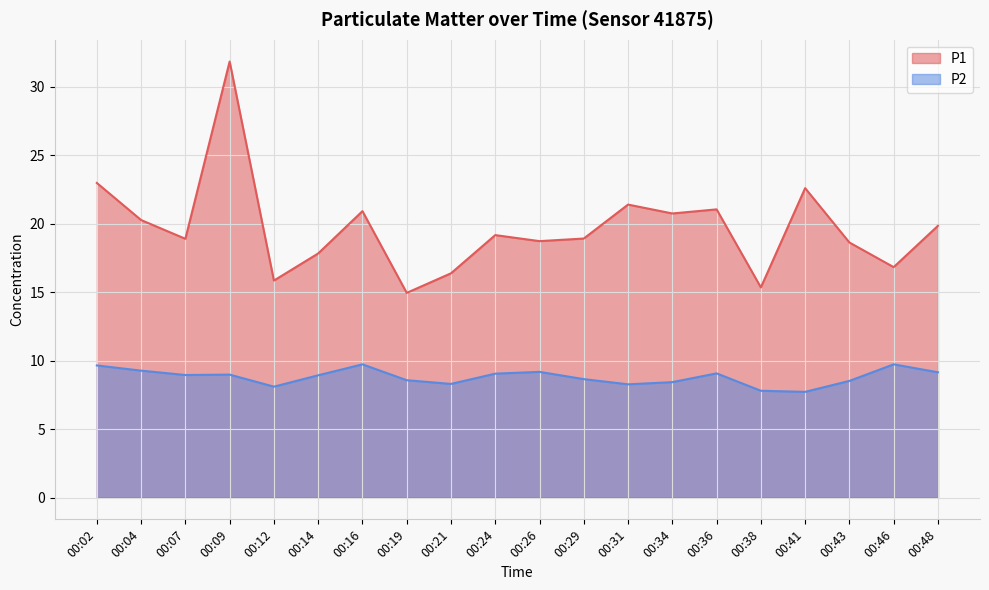

In P2, how many points are higher than both neighbors (excluding endpoints)?

5